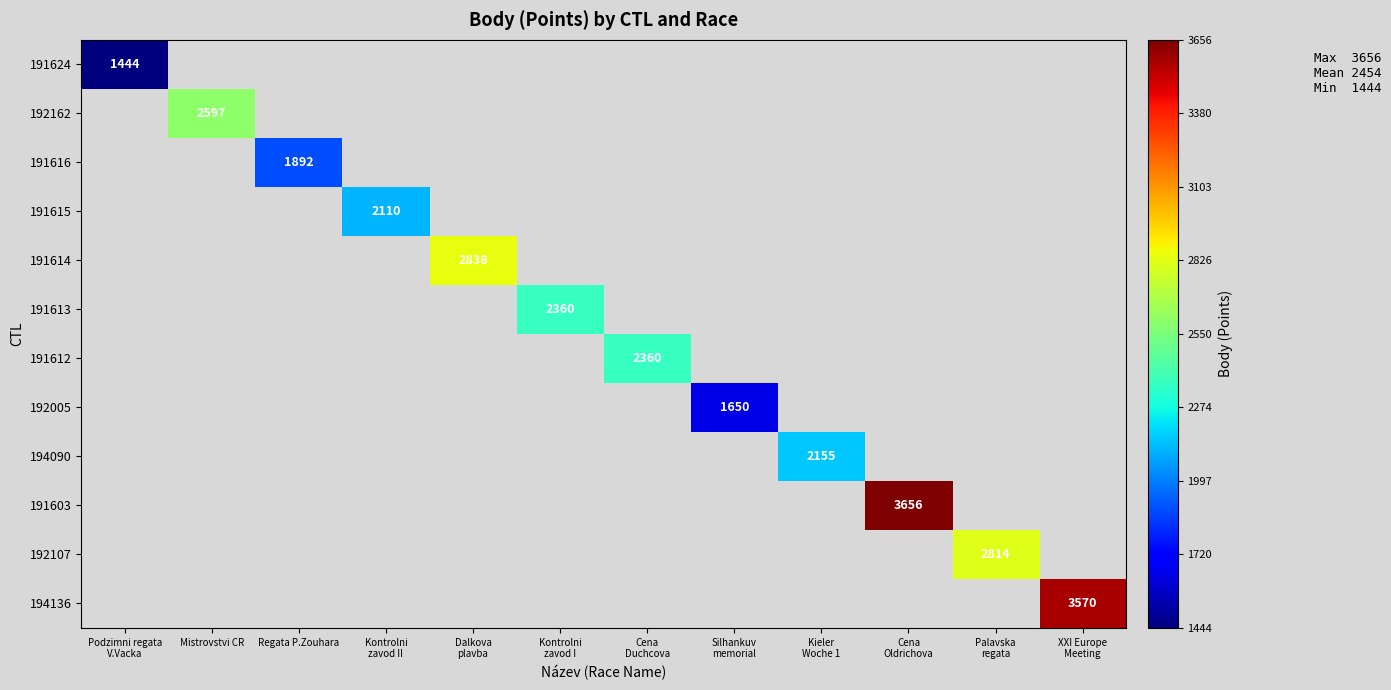

The value of 192162 at Mistrovstvi CR is 2597.0. True or false?

True